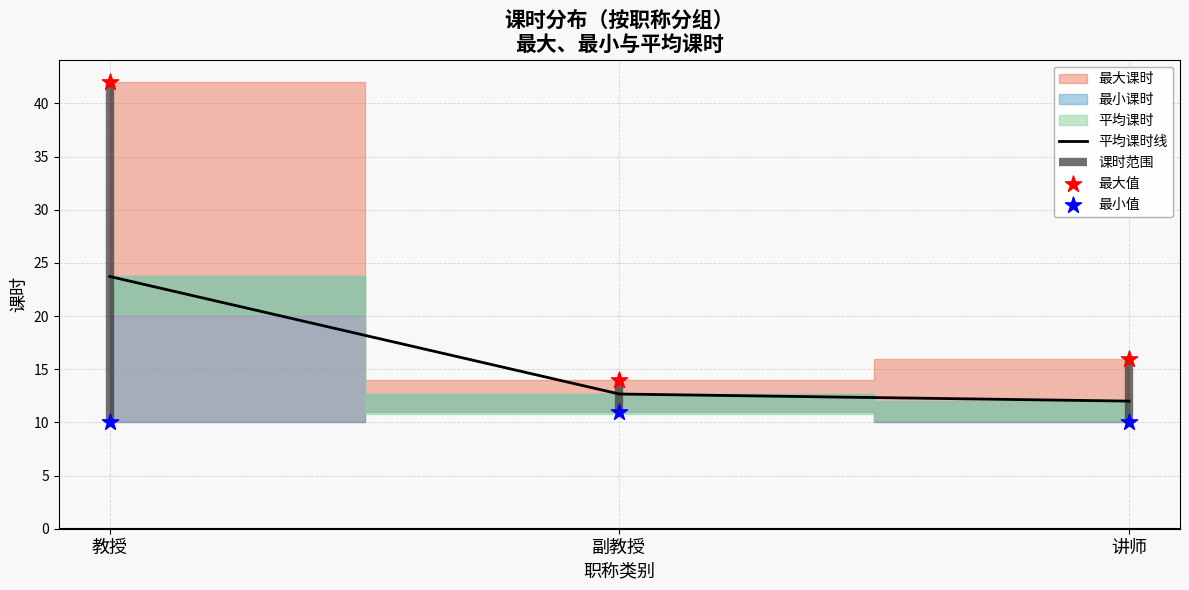

Which series contains the lowest Y value?

最小值